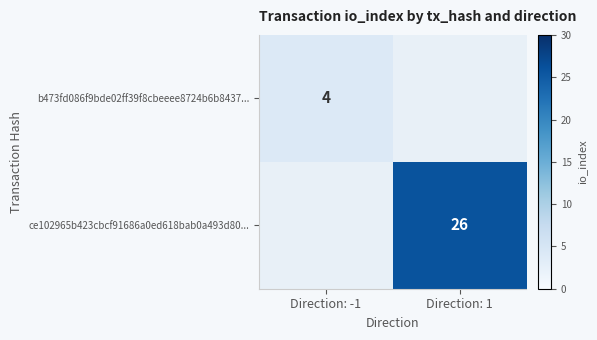

The b473fd086f9bde02ff39f8cbeeee8724b6b8437... series shows 6 at Direction: -1. True or false?

False